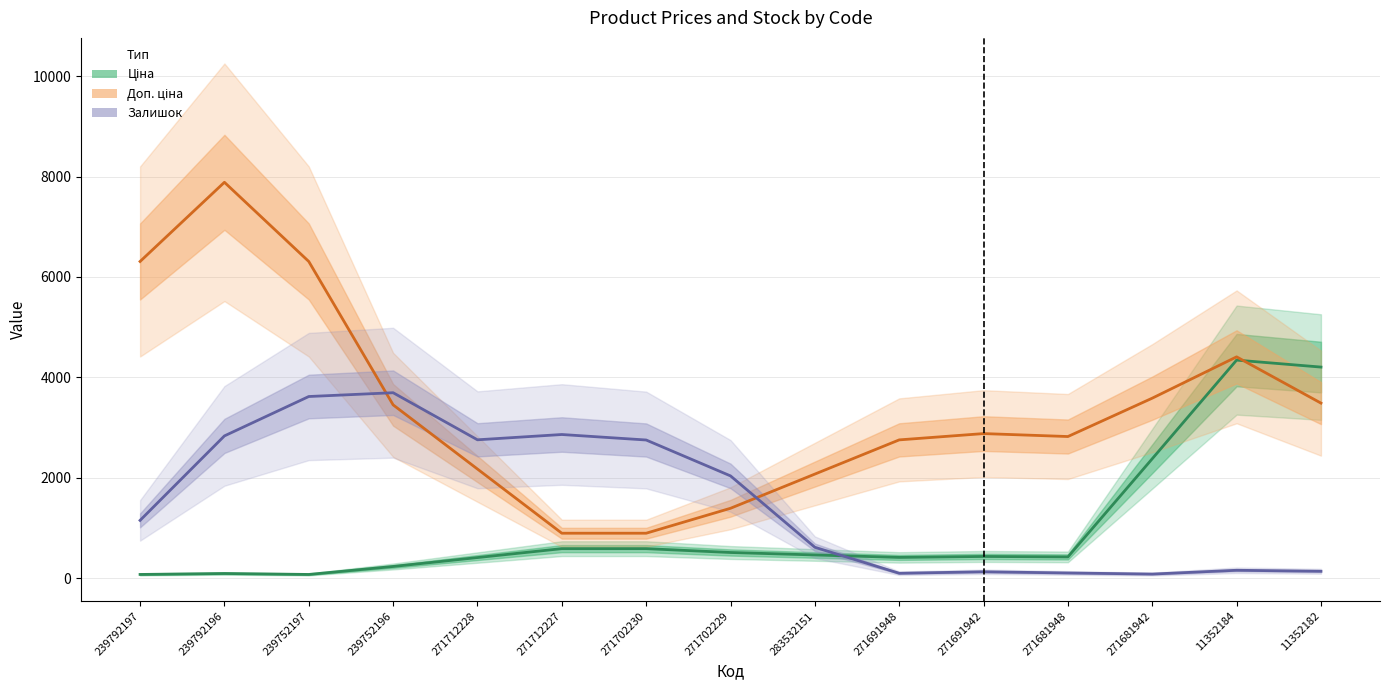

True or false: Ціна has more than 1 points higher than both neighbors.

True